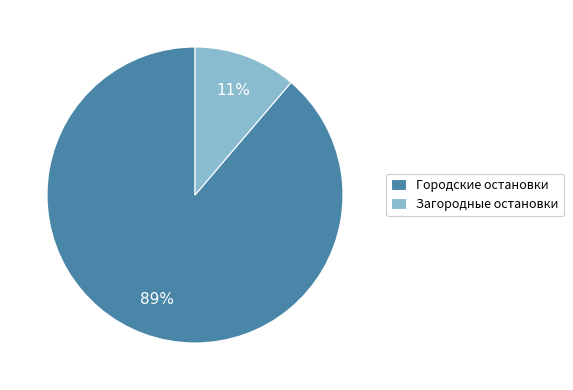

Is the sum of Загородные остановки and Городские остановки greater than half?

Yes